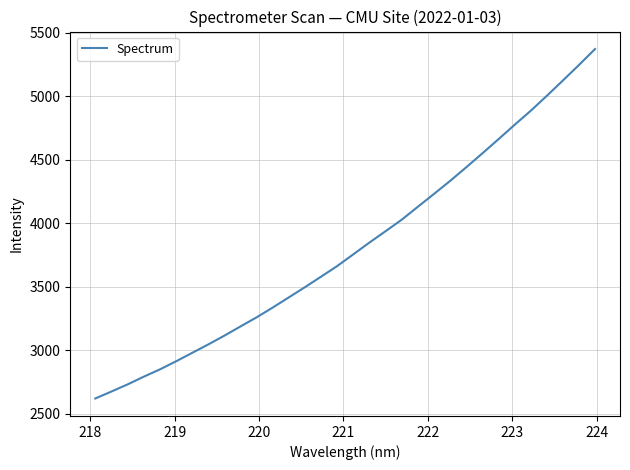

What is the greatest value displayed?

5371.7